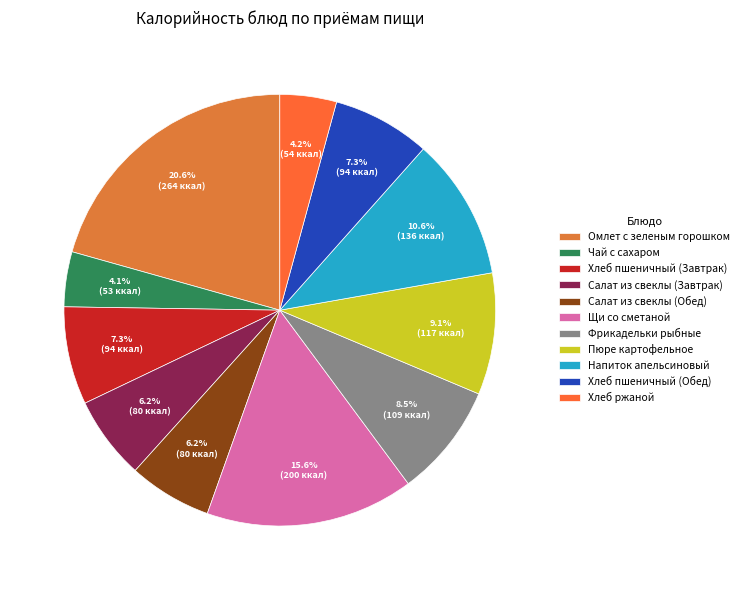

Count the number of slices in the pie.

11